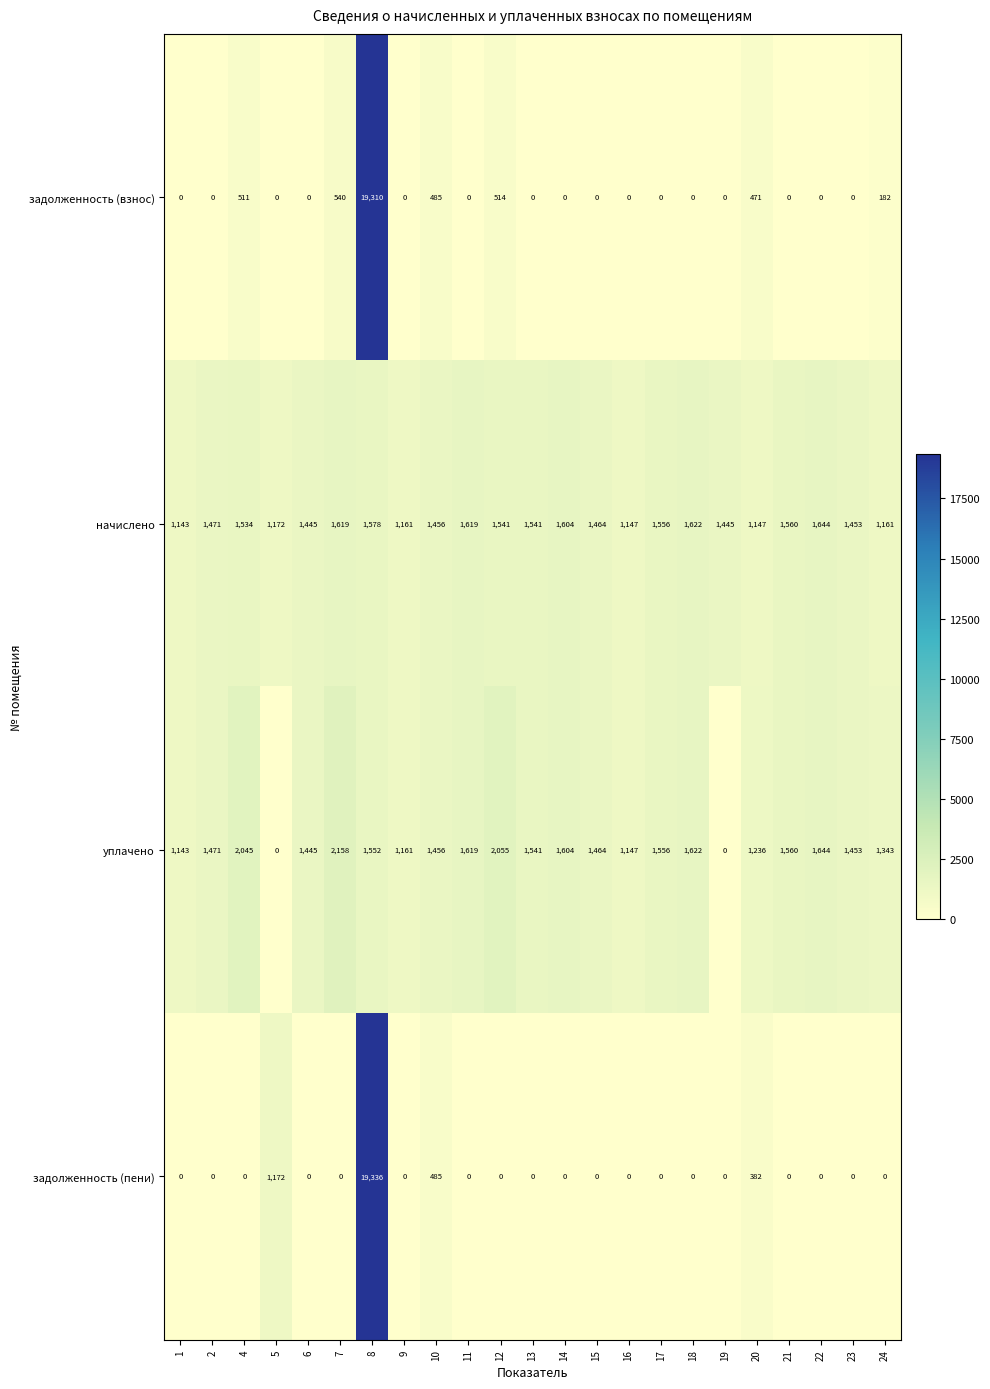

What is the maximum value for задолженность (взнос)?

19310